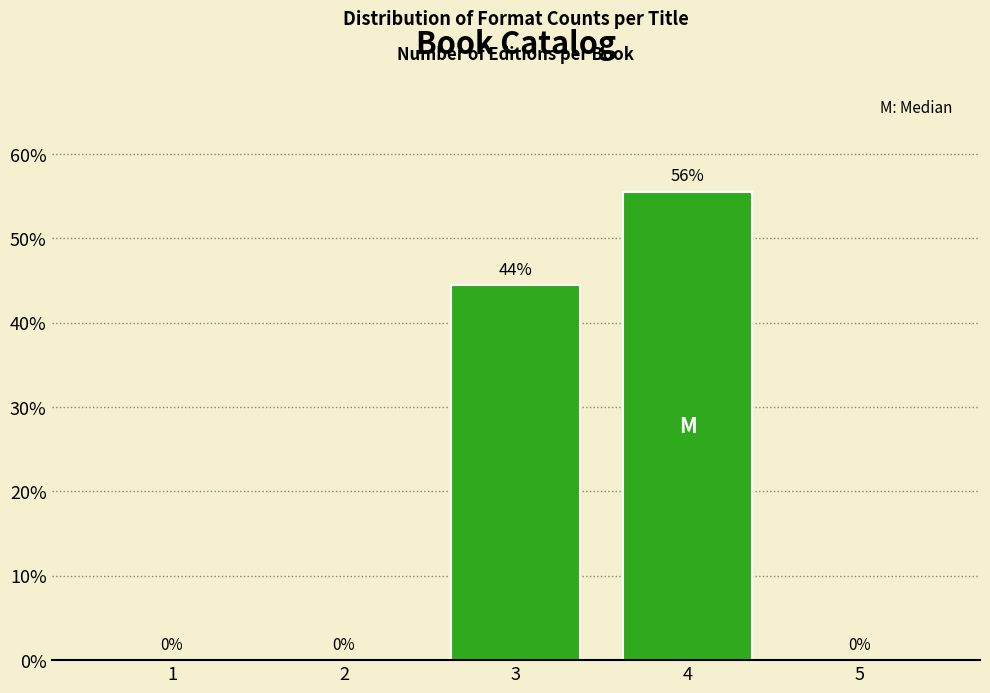

What is the sum of all values?

100.0